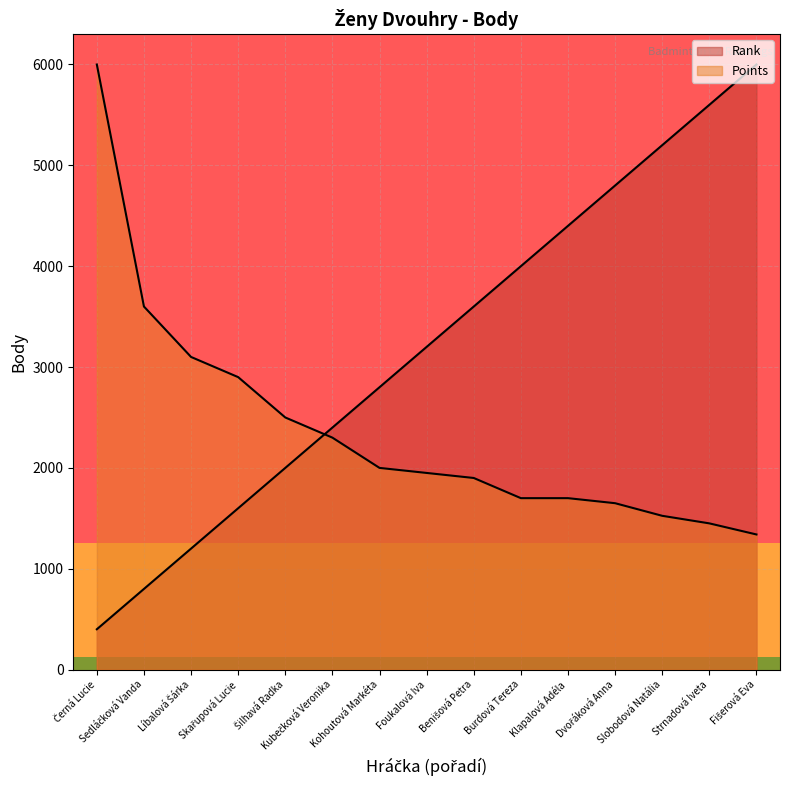

What is the lowest value of the Rank series?

400